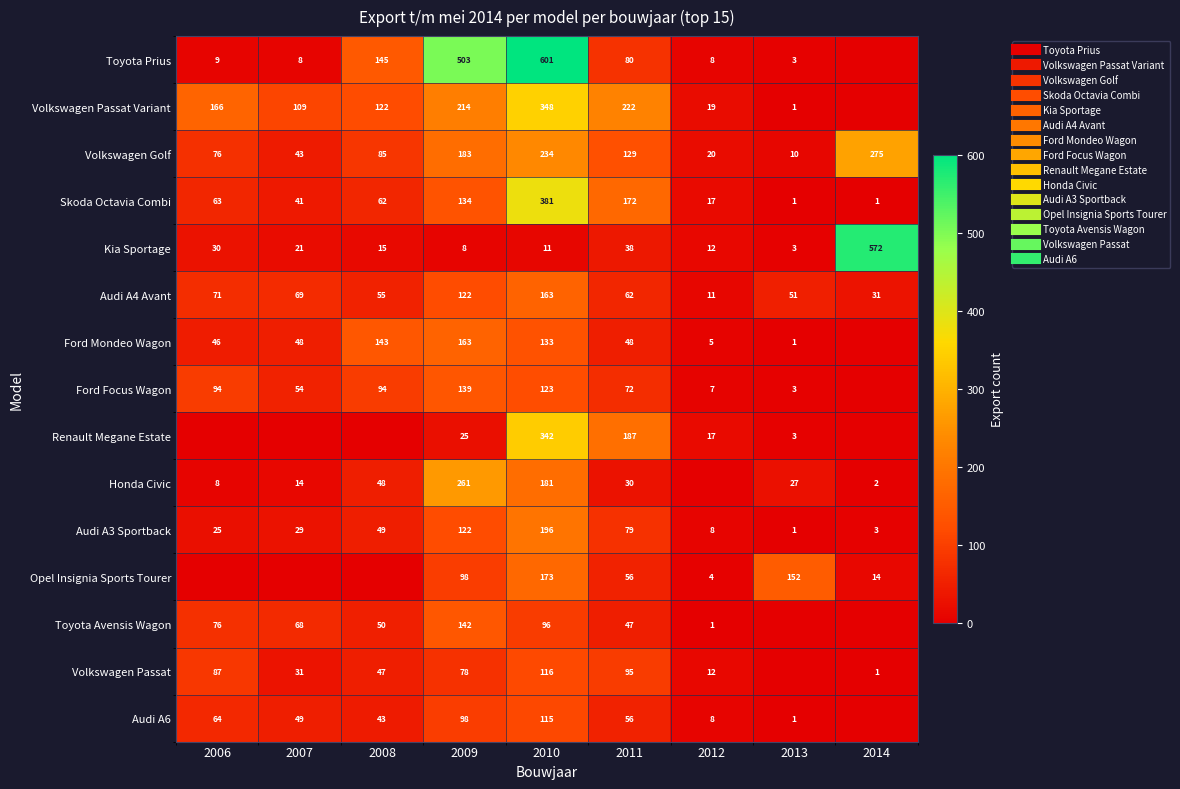

Is the value of Opel Insignia Sports Tourer at 2006 greater than the value of Kia Sportage at 2009?

No